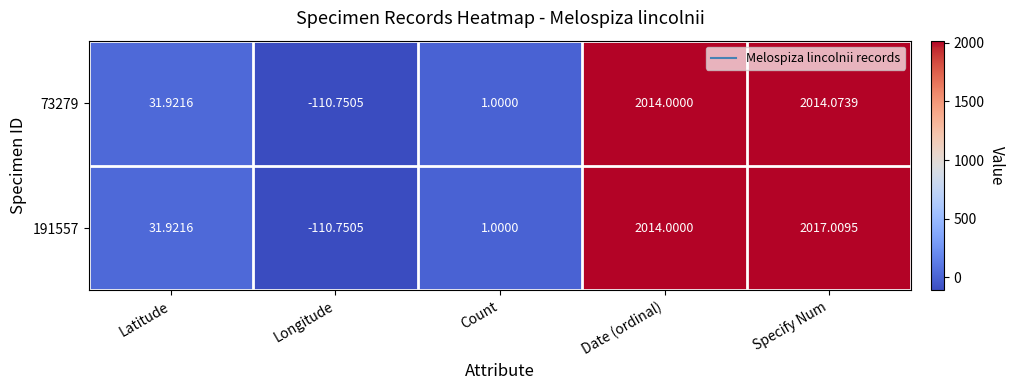

Which category has the lowest value in the 73279 series?

Longitude